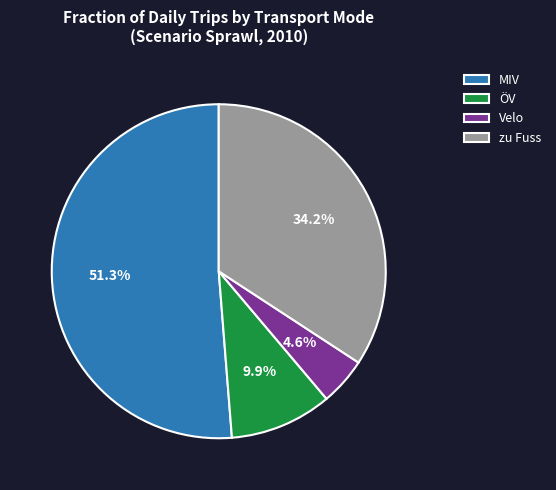

Between zu Fuss and Velo, which is larger?

zu Fuss